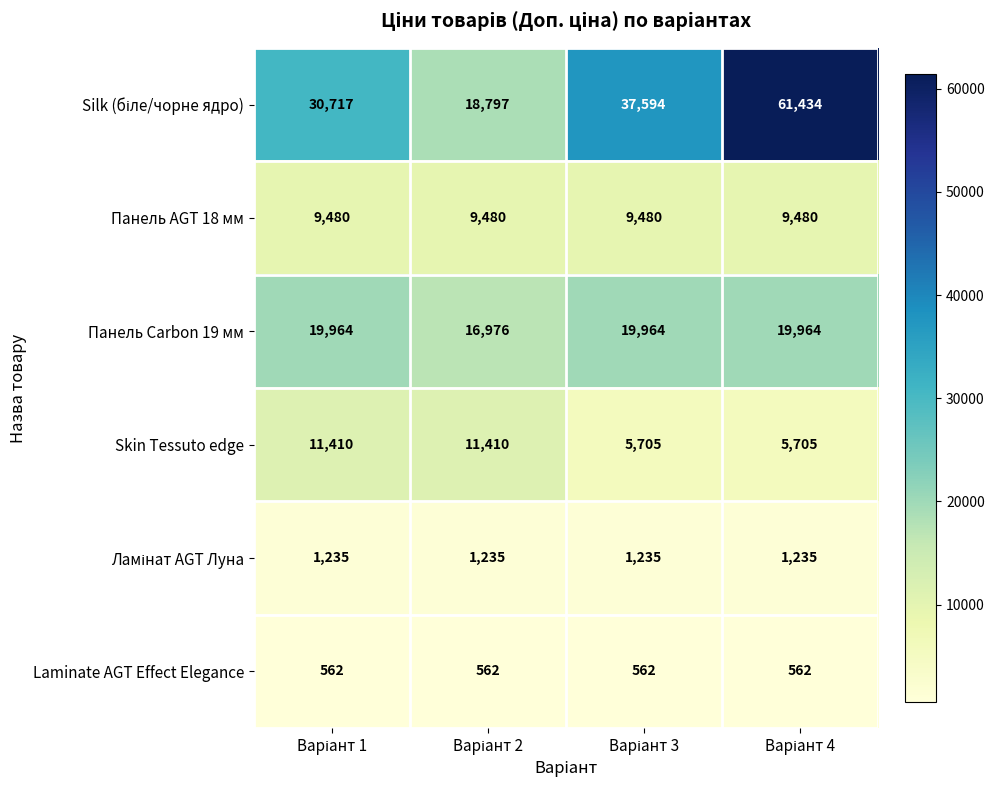

At how many categories does at least one series exceed 23095?

3